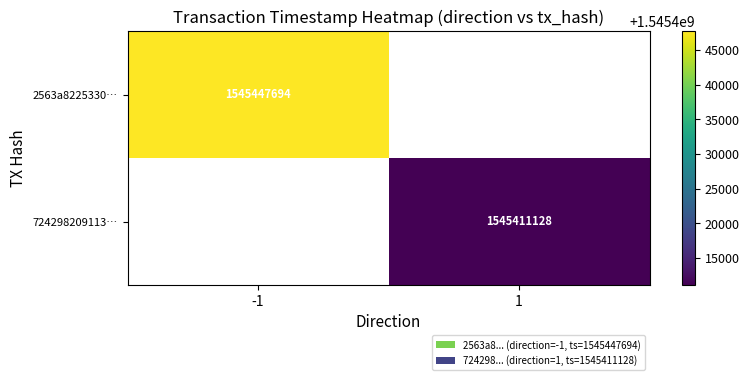

Count the number of data series in this chart.

2